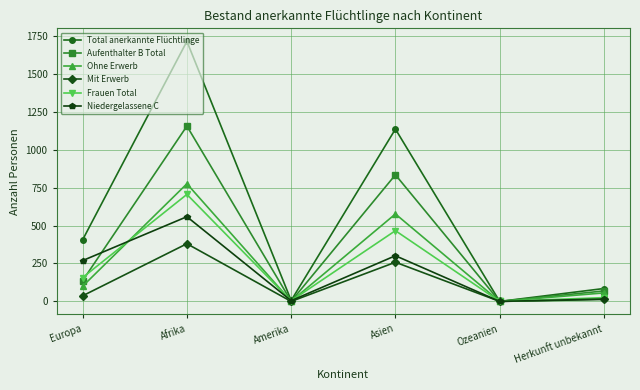

What are all the series names shown in the legend?

Total anerkannte Flüchtlinge, Aufenthalter B Total, Ohne Erwerb, Mit Erwerb, Frauen Total, Niedergelassene C